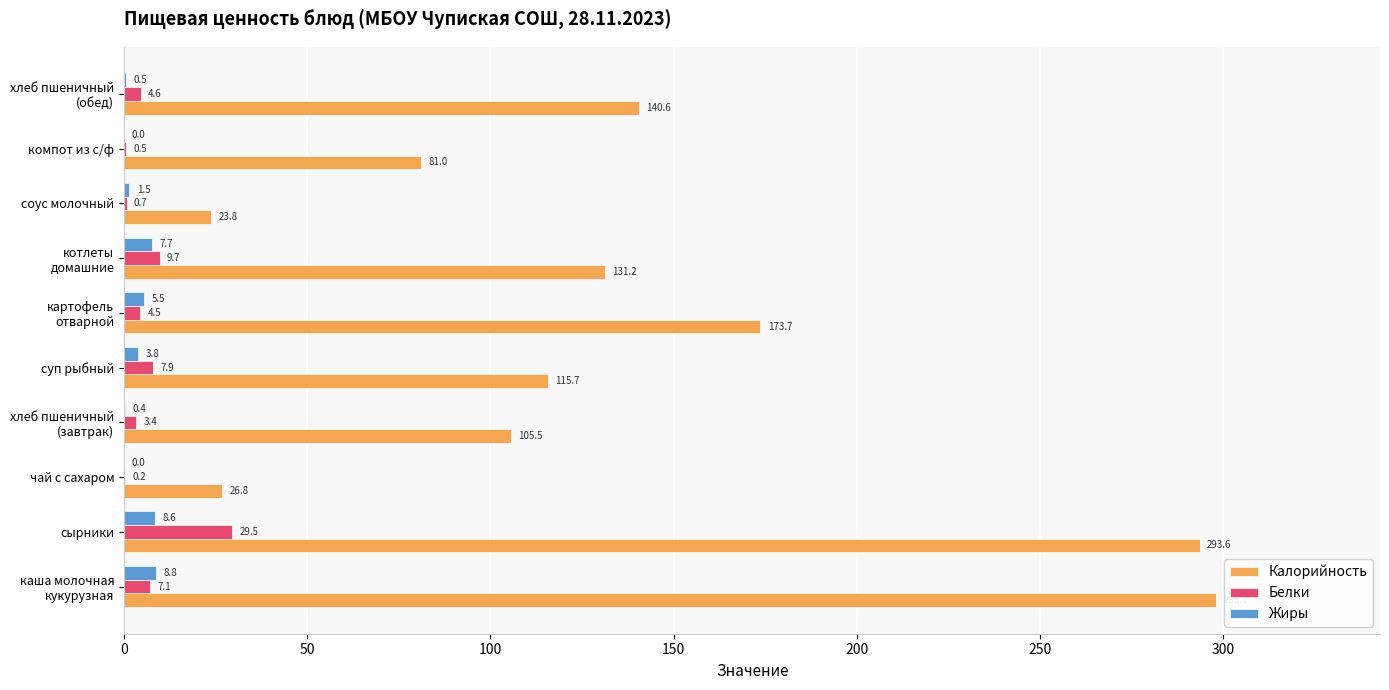

What is the sum of all Жиры values?

36.8